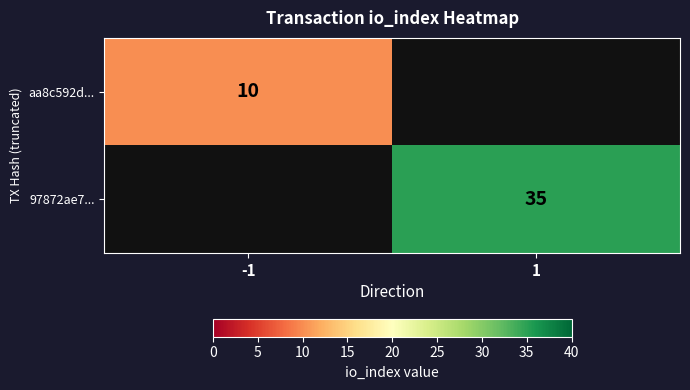

Is it true that 97872ae7... equals 13.0 at 1?

False